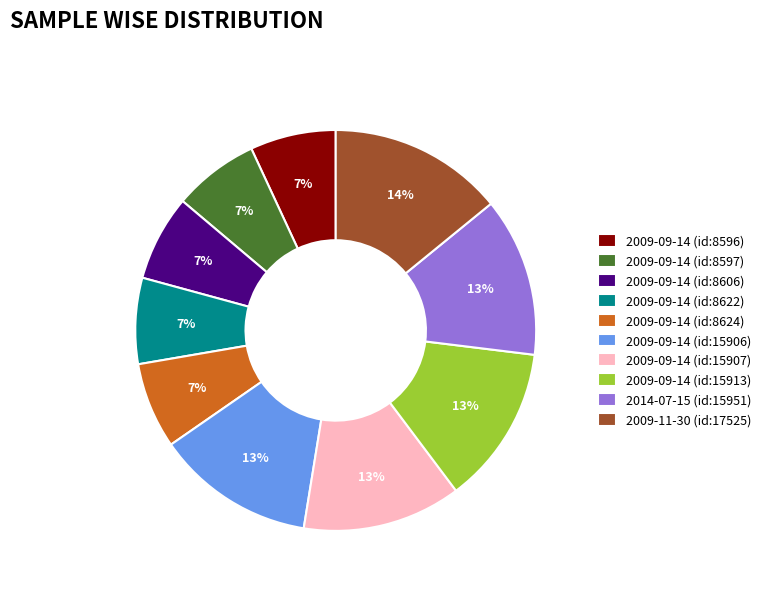

Does 2009-11-30 (id:17525) account for over 50% of the chart?

No